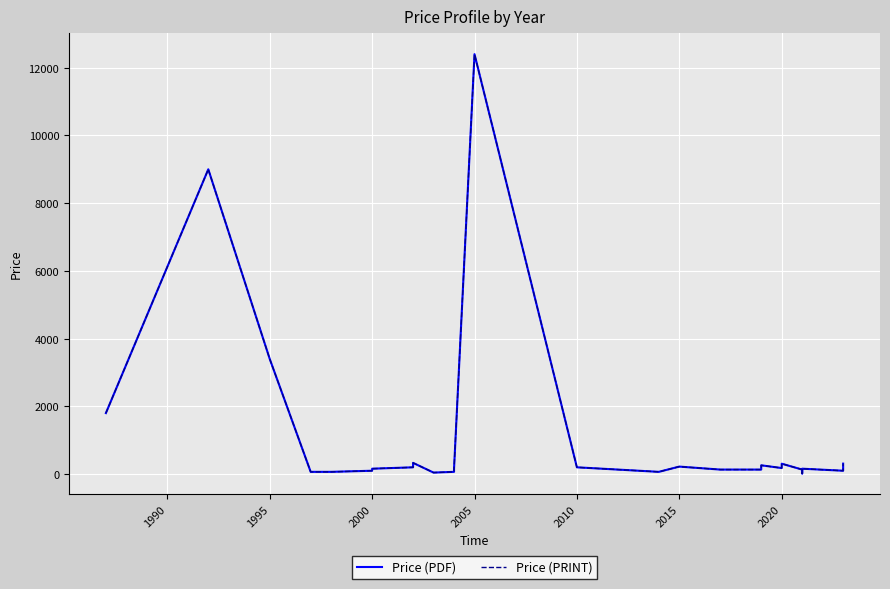

What are all the series names shown in the legend?

Price (PDF), Price (PRINT)